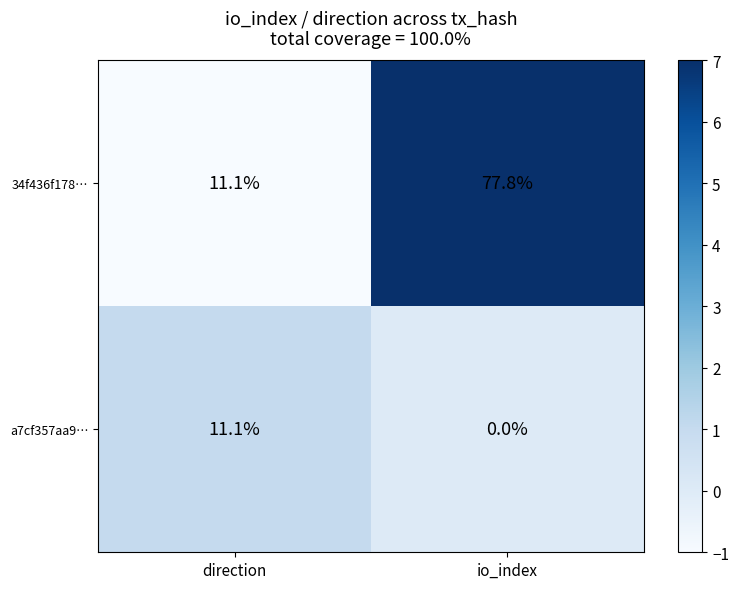

Which series changed the most between direction and io_index?

34f436f178…